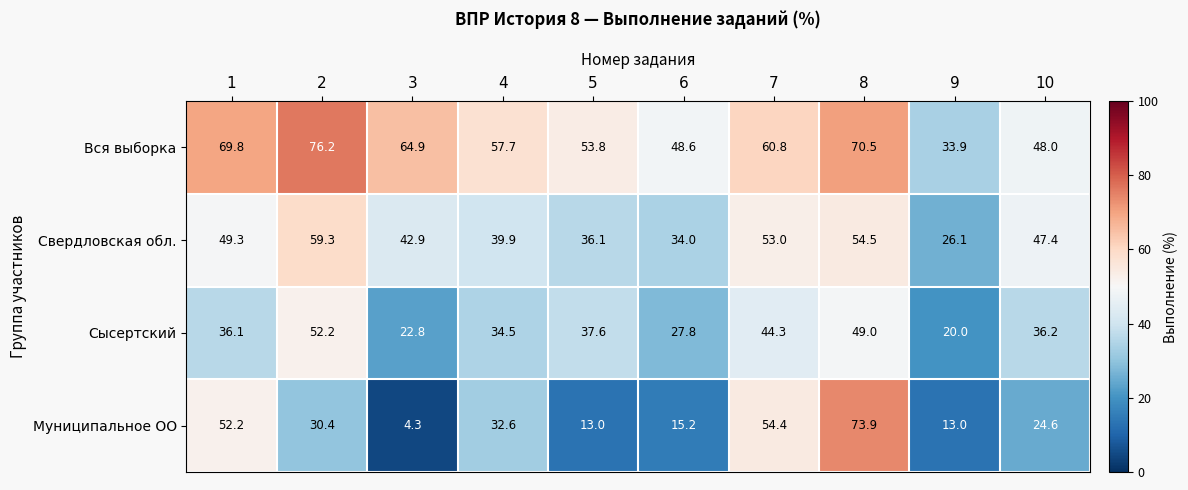

What is the difference between the maximum and second lowest values in the Сысертский series?

29.4